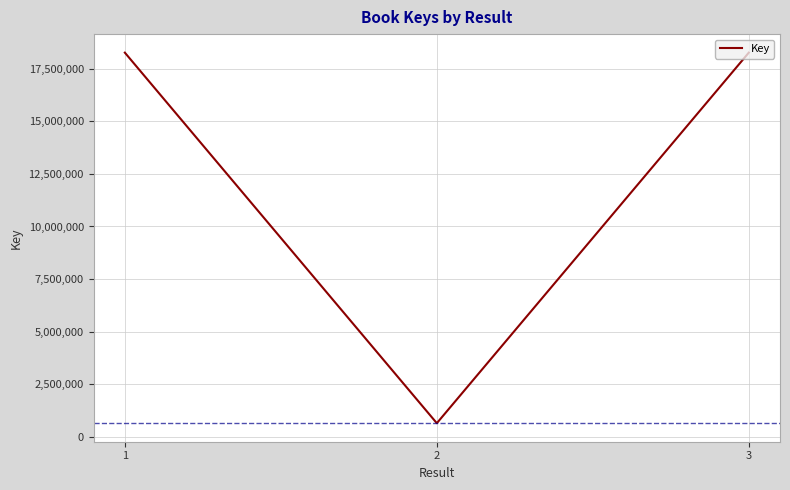

At which label does the data first exceed 18260177?

1